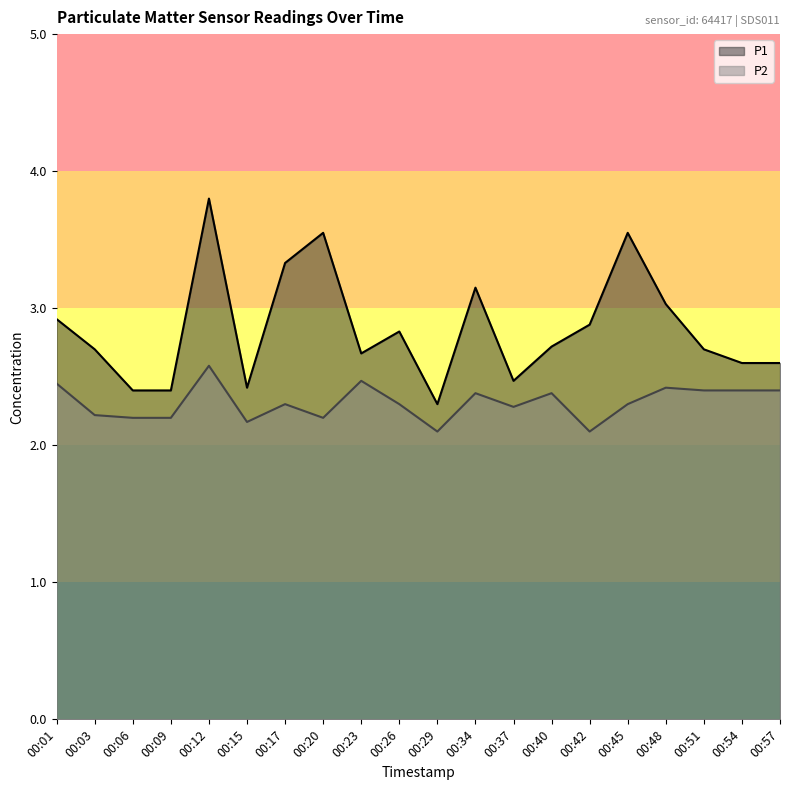

What is the sum of the P2 values at 00:54 and 00:15?

4.6